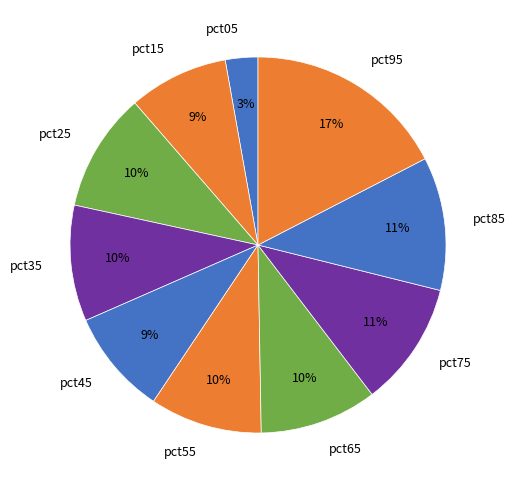

True or false: pct15 accounts for 9% of the total.

True